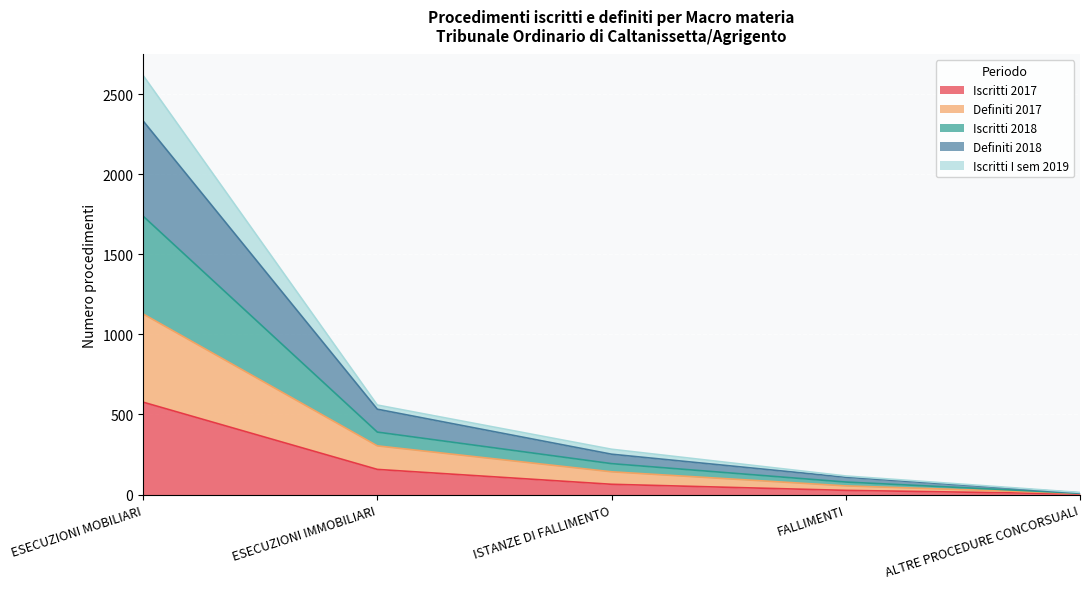

Which label corresponds to the largest value in the chart?

ESECUZIONI MOBILIARI